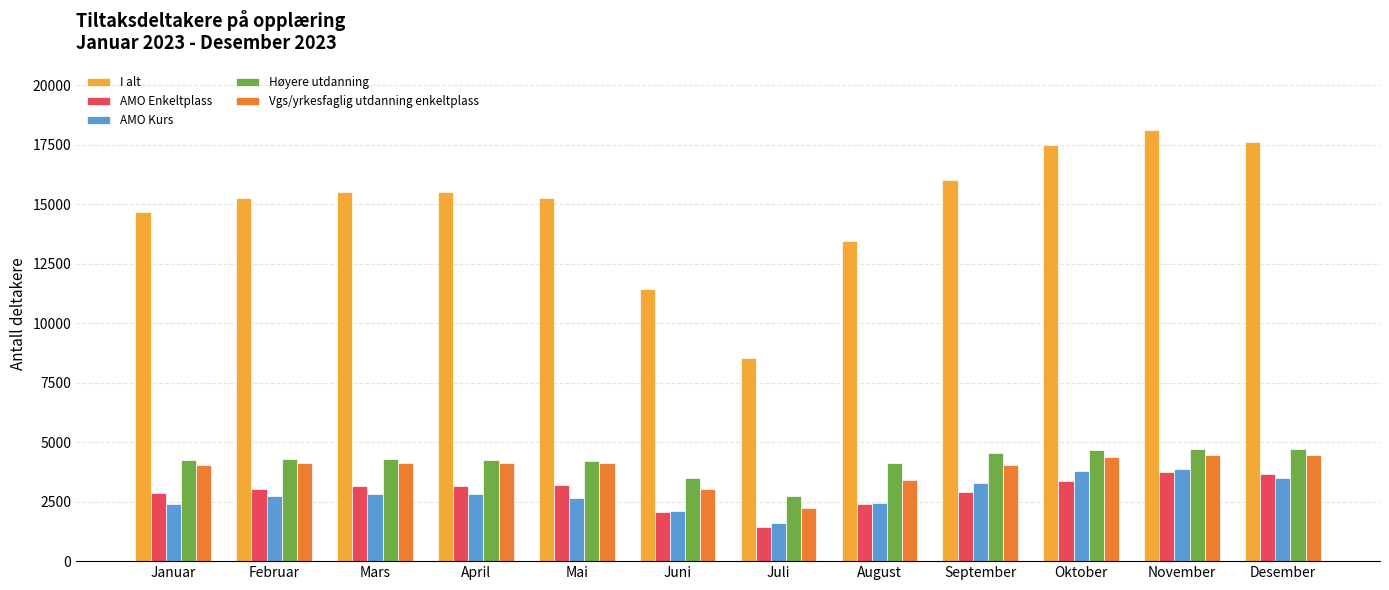

Which series has the largest total across all categories?

I alt